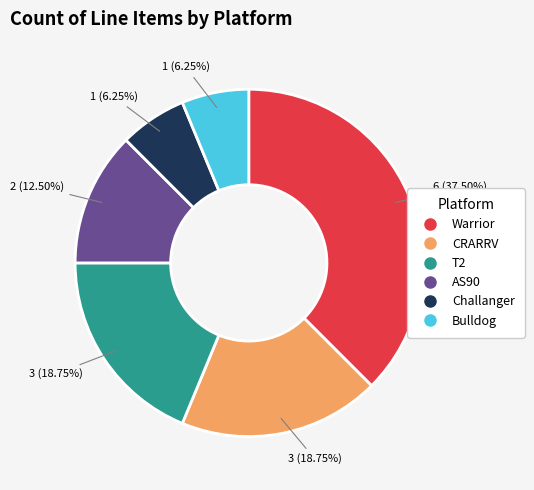

Does any single category account for the majority?

No